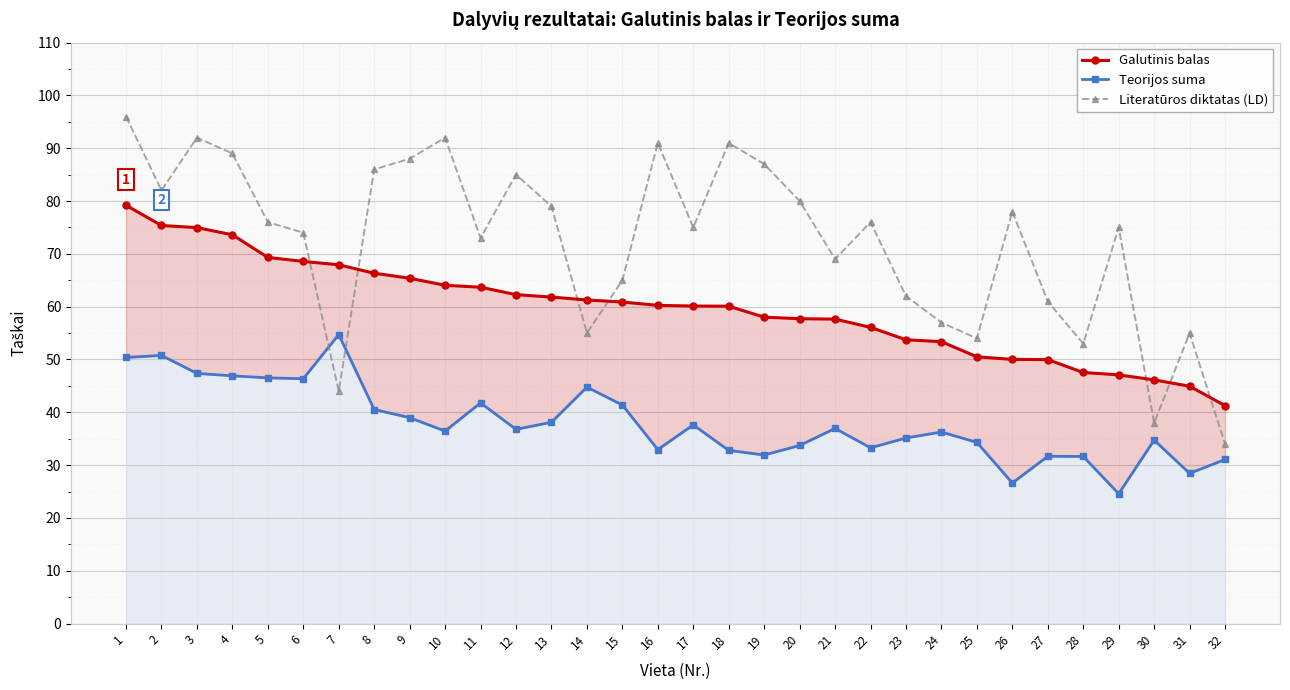

Reading left to right, transcribe all the data shown in this chart.

Galutinis balas: 1=79.2	2=75.4	3=75.0	4=73.6	5=69.3	6=68.6	7=67.9	8=66.3	9=65.4	10=64.0	11=63.7	12=62.3	13=61.8	14=61.3	15=60.9	16=60.2	17=60.1	18=60.1	19=58.0	20=57.7	21=57.6	22=56.1	23=53.7	24=53.4	25=50.5	26=50.0	27=50.0	28=47.5	29=47.1	30=46.1	31=44.9	32=41.3
Teorijos suma: 1=50.4	2=50.8	3=47.4	4=46.9	5=46.5	6=46.4	7=54.7	8=40.5	9=39.0	10=36.5	11=41.8	12=36.8	13=38.1	14=44.8	15=41.4	16=33.0	17=37.6	18=32.8	19=31.9	20=33.7	21=37.0	22=33.3	23=35.1	24=36.3	25=34.3	26=26.6	27=31.7	28=31.6	29=24.6	30=34.7	31=28.4	32=31.1
Literatūros diktatas (LD): 1=96.0	2=82.0	3=92.0	4=89.0	5=76.0	6=74.0	7=44.0	8=86.0	9=88.0	10=92.0	11=73.0	12=85.0	13=79.0	14=55.0	15=65.0	16=91.0	17=75.0	18=91.0	19=87.0	20=80.0	21=69.0	22=76.0	23=62.0	24=57.0	25=54.0	26=78.0	27=61.0	28=53.0	29=75.0	30=38.0	31=55.0	32=34.0